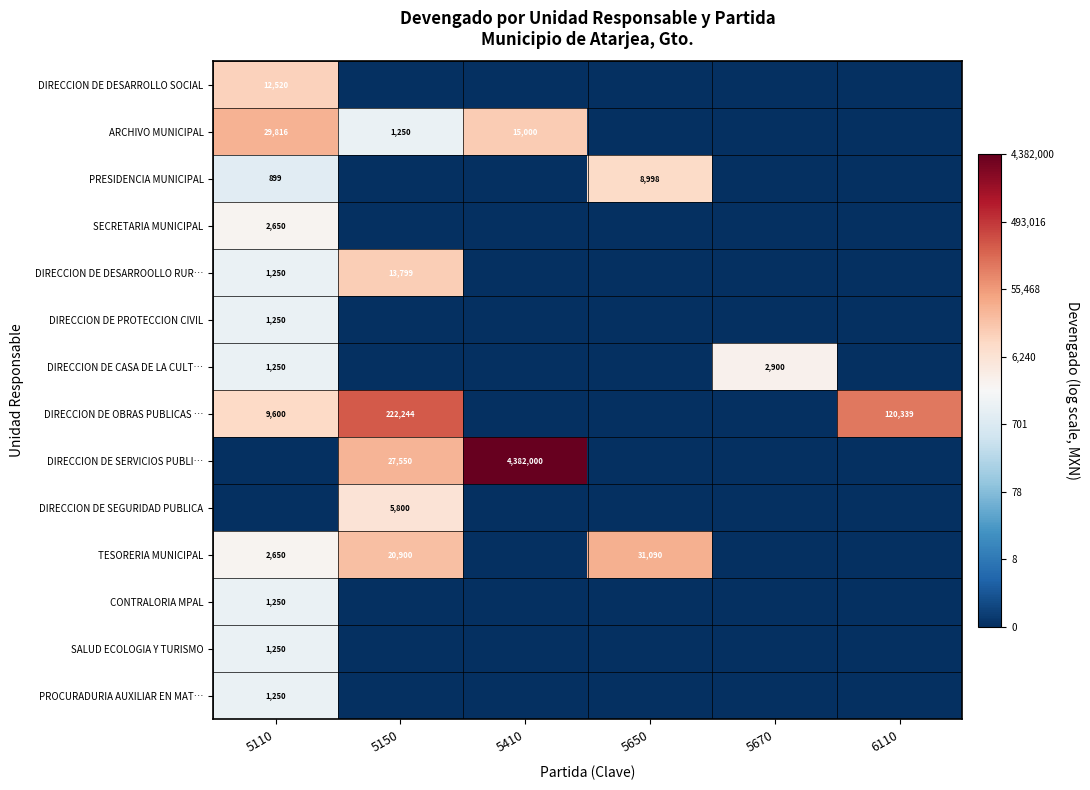

Count the number of categories in the chart.

6